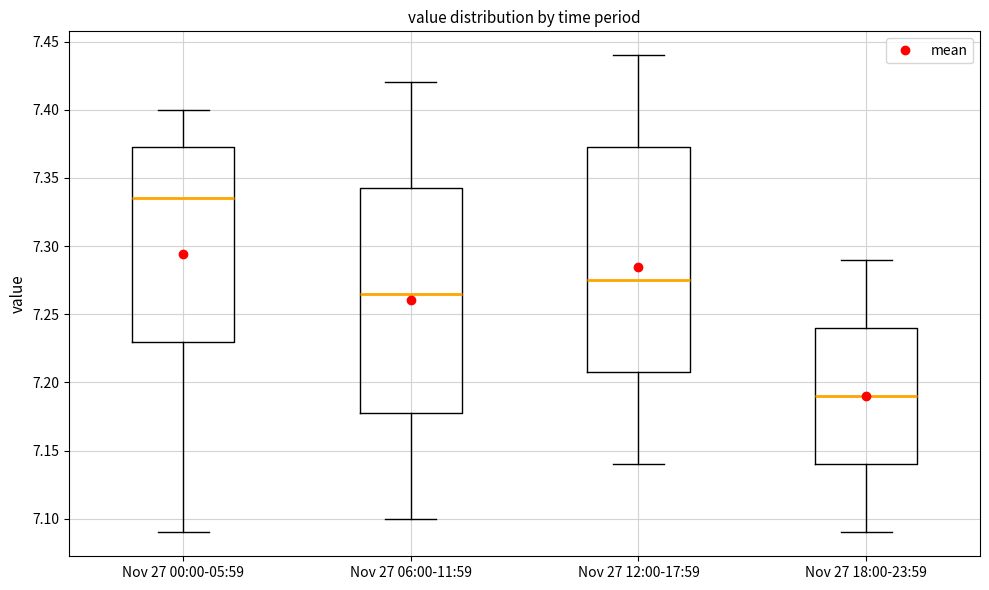

Reading left to right, transcribe this box plot: for each box, give where its median line is, the range the box spans, and where its two whiskers end, as read against the y-axis. The values are not printed on the chart, so give them approximately, as read against the axis.

Nov 27 00:00-05:59: median 7.335, box 7.230 to 7.375, whiskers 7.090 to 7.400
Nov 27 06:00-11:59: median 7.265, box 7.180 to 7.345, whiskers 7.100 to 7.420
Nov 27 12:00-17:59: median 7.275, box 7.210 to 7.375, whiskers 7.140 to 7.440
Nov 27 18:00-23:59: median 7.190, box 7.140 to 7.240, whiskers 7.090 to 7.290